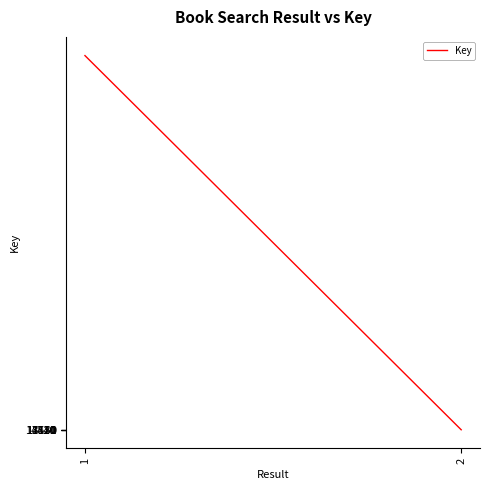

The chart shows a value of 7420 at 2. True or false?

True